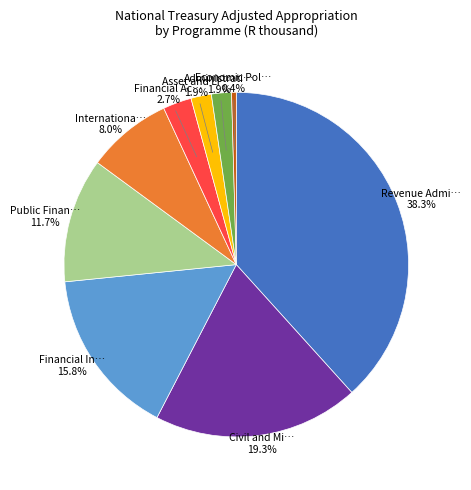

Does any single category account for the majority?

No